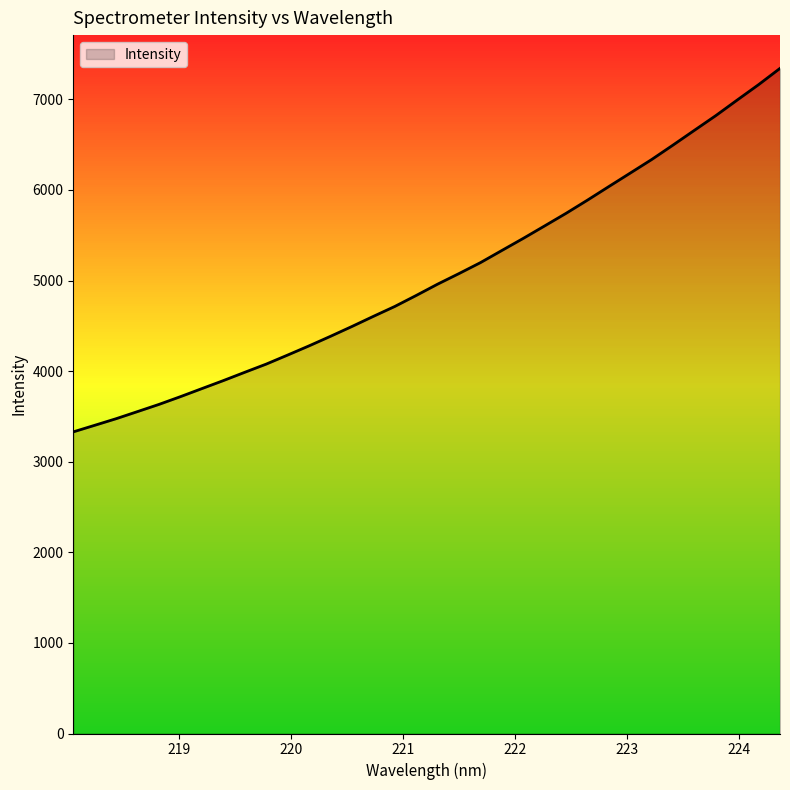

Reading left to right, transcribe all the data shown in this chart.

3329.4	3402.0	3474.9	3553.6	3632.9	3718.3	3807.1	3895.5	3987.2	4077.5	4177.4	4278.9	4384.3	4492.7	4604.4	4713.7	4835.1	4959.9	5077.0	5197.4	5331.6	5465.1	5603.0	5741.7	5887.4	6037.4	6186.2	6335.6	6495.5	6658.4	6820.6	6992.5	7162.4	7341.9